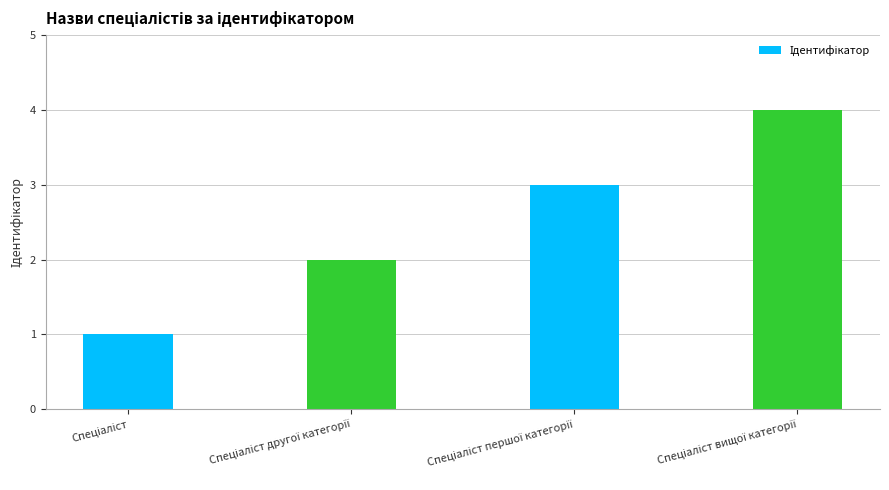

What is the difference between the maximum and minimum values?

3